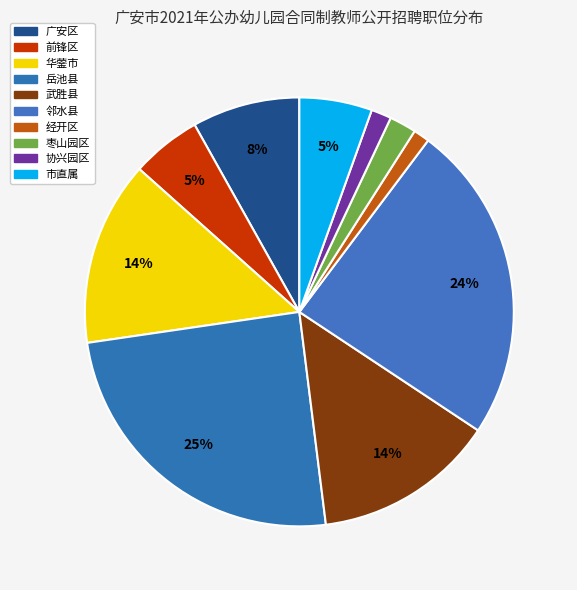

What percentage is the 枣山园区 slice, to the nearest percent?

2%